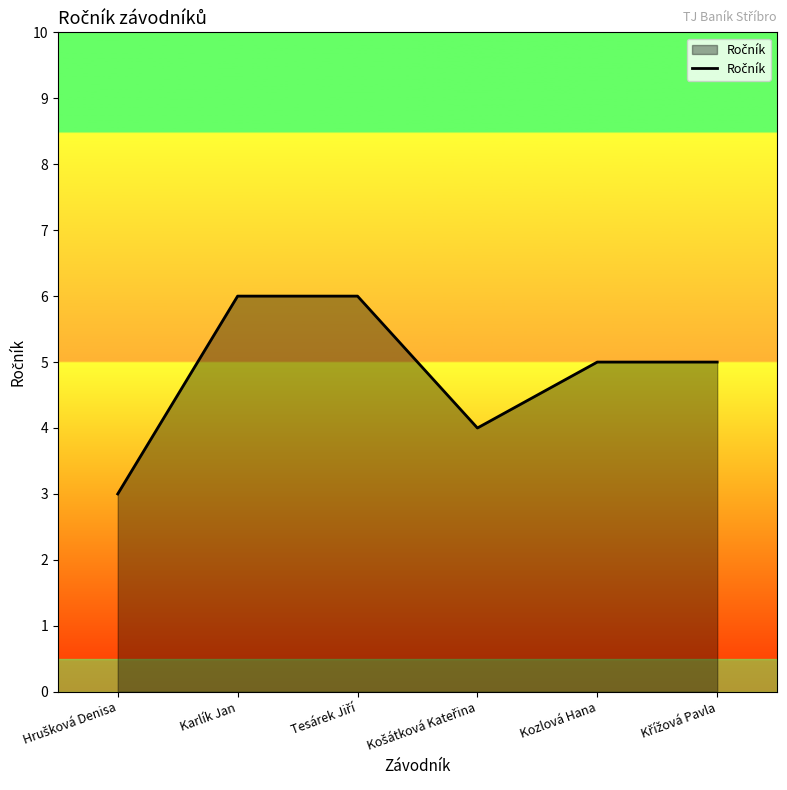

How many interior local valleys (lower than both neighbors) does the data have?

1